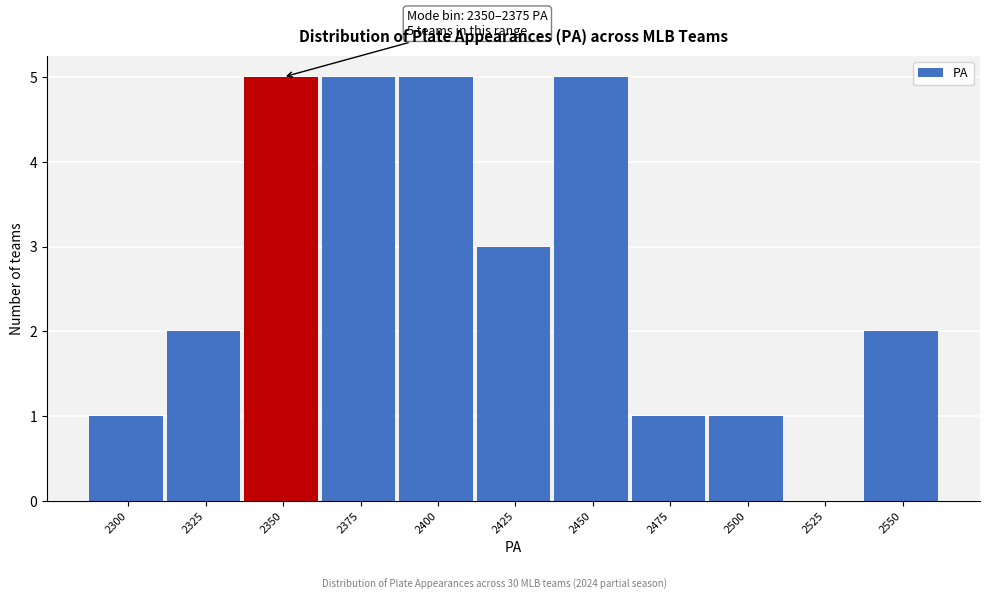

Reading left to right, extract all data points from this chart.

2300=1	2325=2	2350=5	2375=5	2400=5	2425=3	2450=5	2475=1	2500=1	2525=0	2550=2